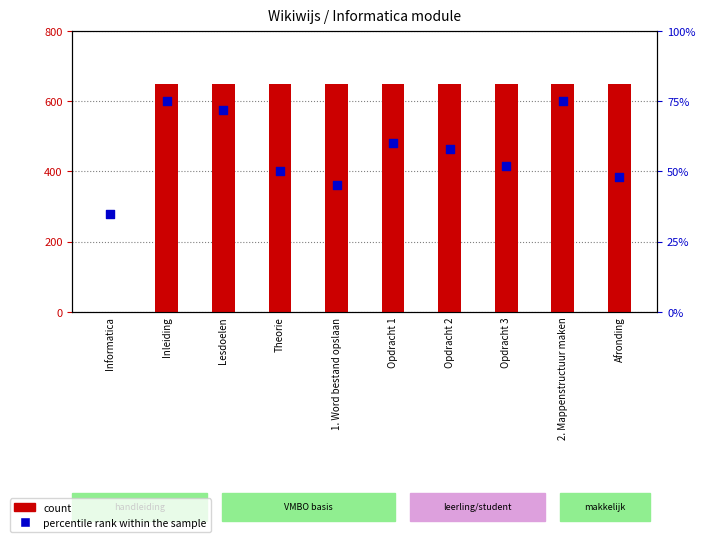

At how many categories does at least one series exceed 379?

9